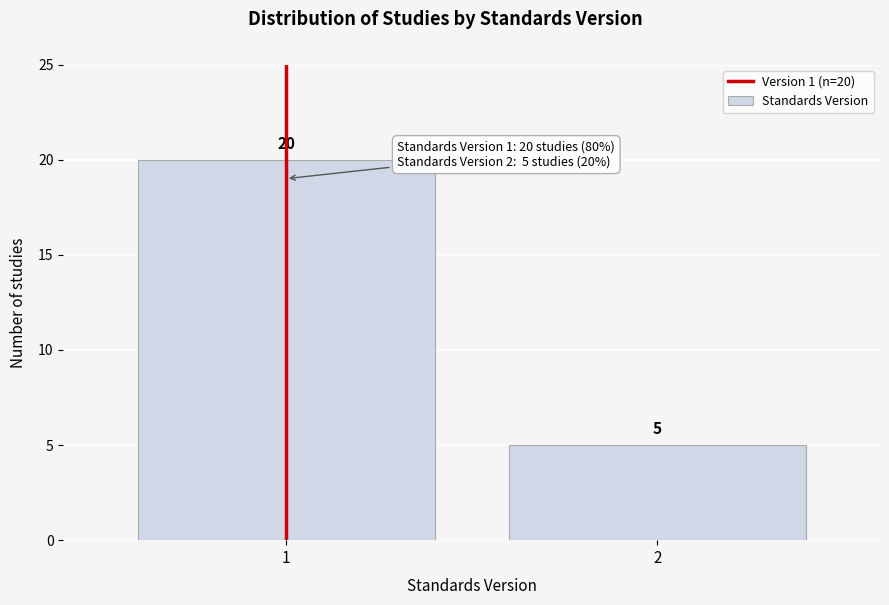

Reading left to right, transcribe all the data shown in this chart.

1=20	2=5